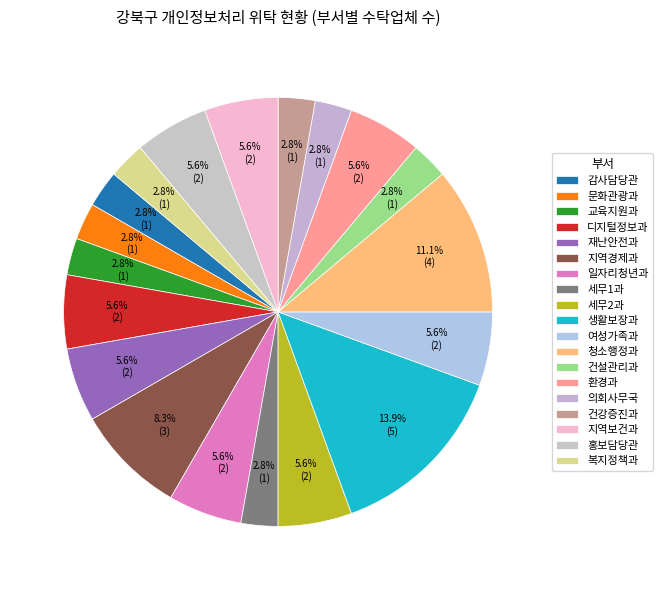

Is it true that 건강증진과 is 3% of the pie?

True